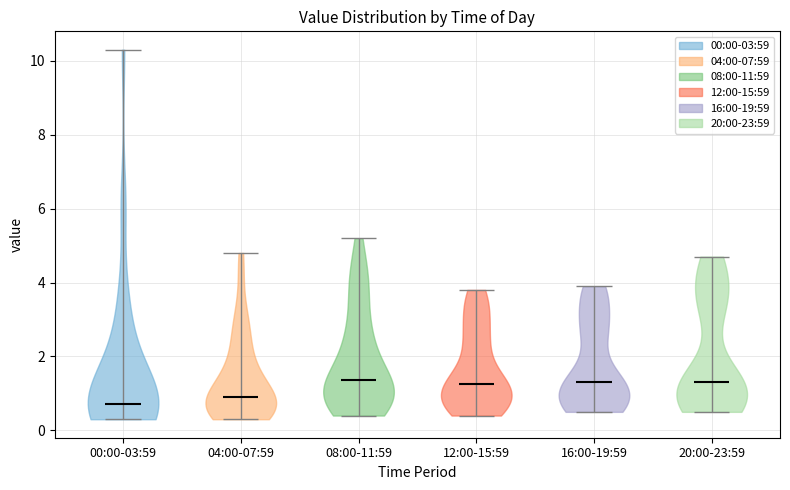

What is the highest point the violin for 20:00-23:59 reaches on the y-axis? The values are not printed on the chart, so give them approximately, as read against the axis.

4.8